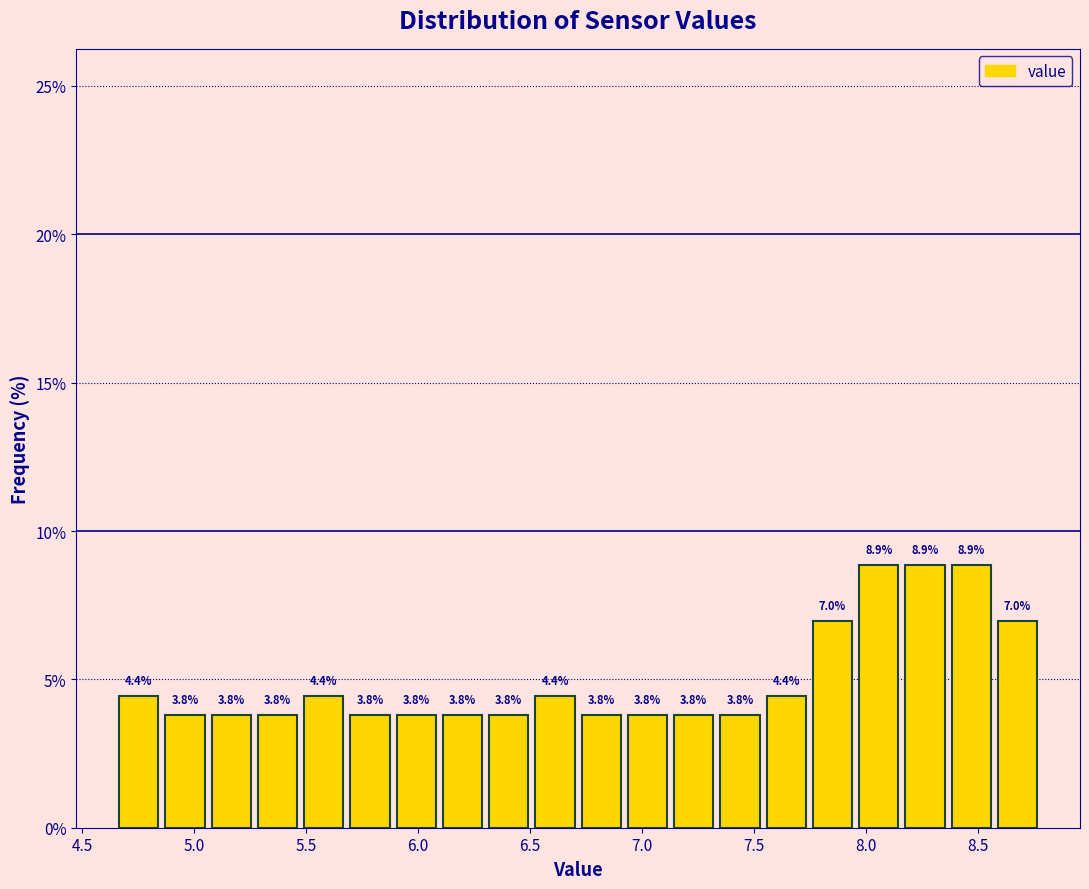

Reading left to right, transcribe this chart: for each bar, give the range it covers on the x-axis and its height. The bar edges are not printed on the chart, so give them approximately, as read against the axis.

4.65 to 4.85: 4.4
4.85 to 5.05: 3.8
5.05 to 5.25: 3.8
5.25 to 5.50: 3.8
5.50 to 5.70: 4.4
5.70 to 5.90: 3.8
5.90 to 6.10: 3.8
6.10 to 6.30: 3.8
6.30 to 6.50: 3.8
6.50 to 6.70: 4.4
6.70 to 6.90: 3.8
6.90 to 7.15: 3.8
7.15 to 7.35: 3.8
7.35 to 7.55: 3.8
7.55 to 7.75: 4.4
7.75 to 7.95: 7.0
7.95 to 8.15: 8.9
8.15 to 8.35: 8.9
8.35 to 8.55: 8.9
8.55 to 8.80: 7.0